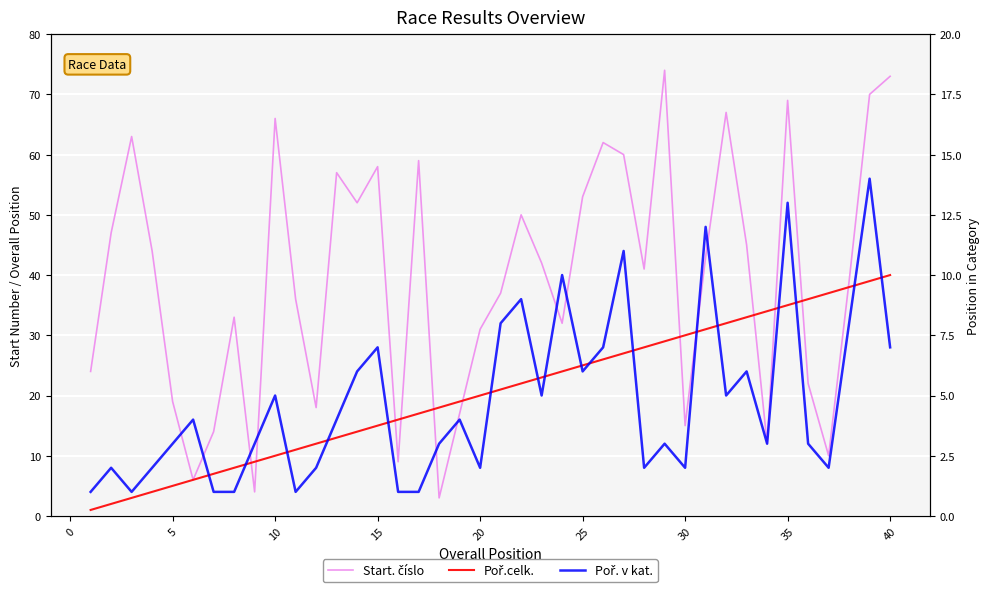

True or false: Poř. v kat. and Start. číslo intersect in this chart.

False